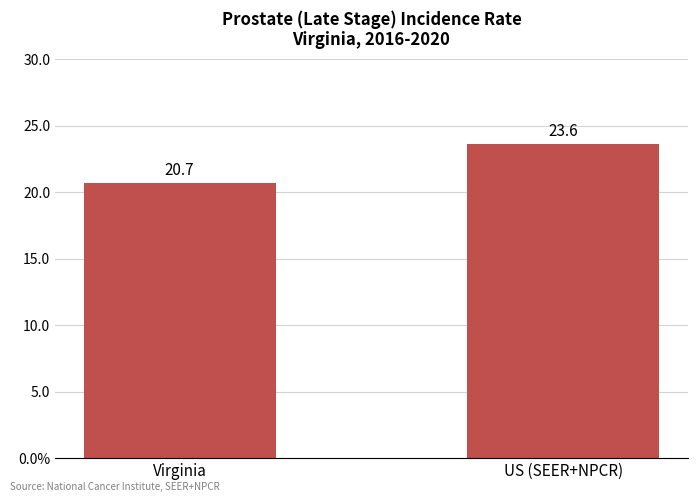

Reading right to left, list all the values displayed in this chart.

US (SEER+NPCR)=23.6	Virginia=20.7